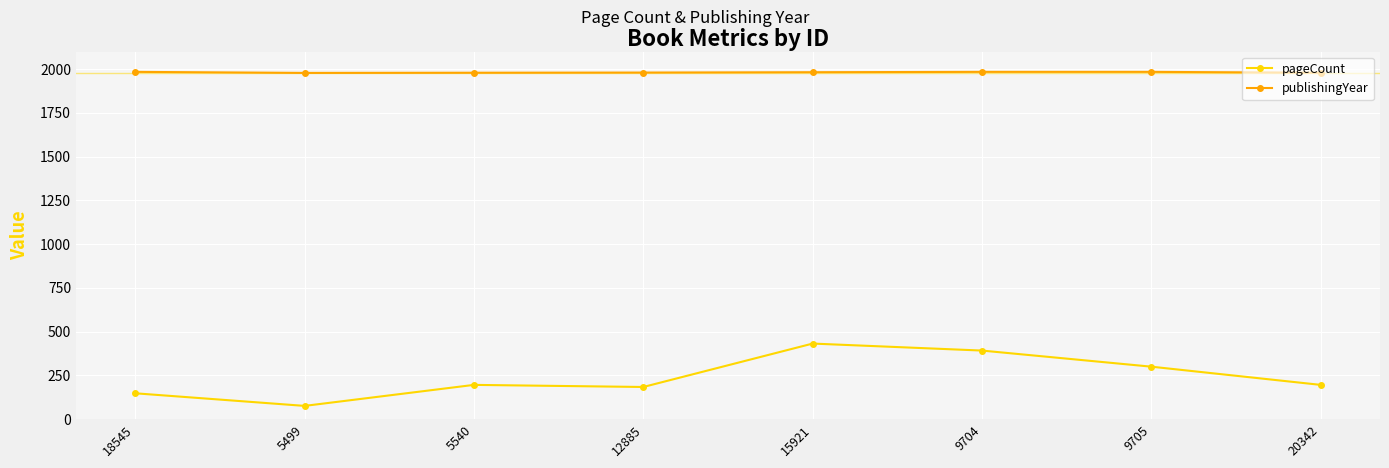

At which category is the sum across all series the highest?

15921